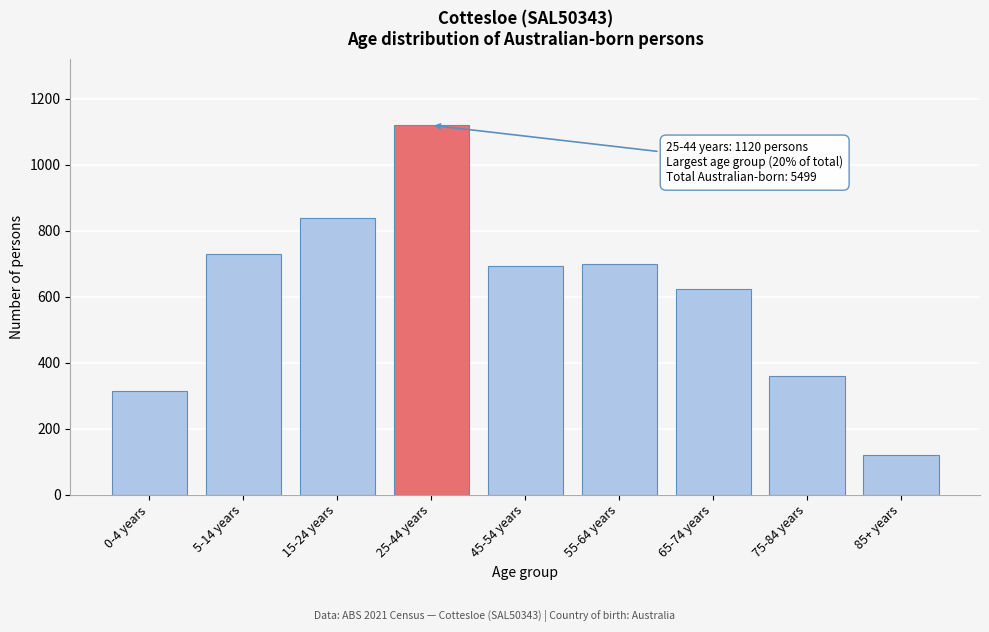

What is the difference between the values at 15-24 years and 75-84 years?

481